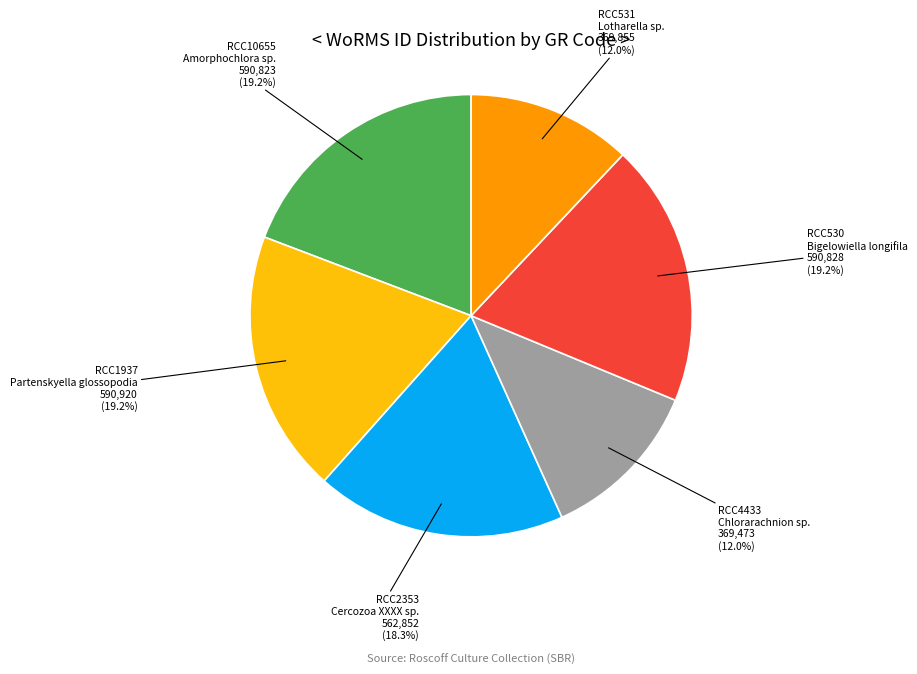

Is there any slice that represents more than half of the pie?

No